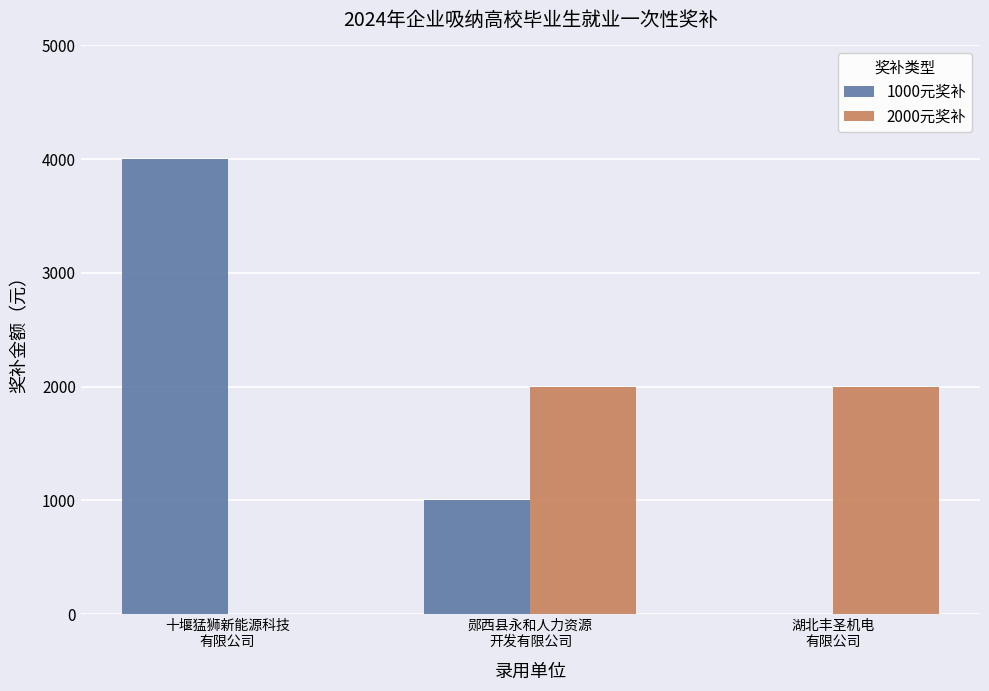

Which series has the widest spread of values?

1000元奖补